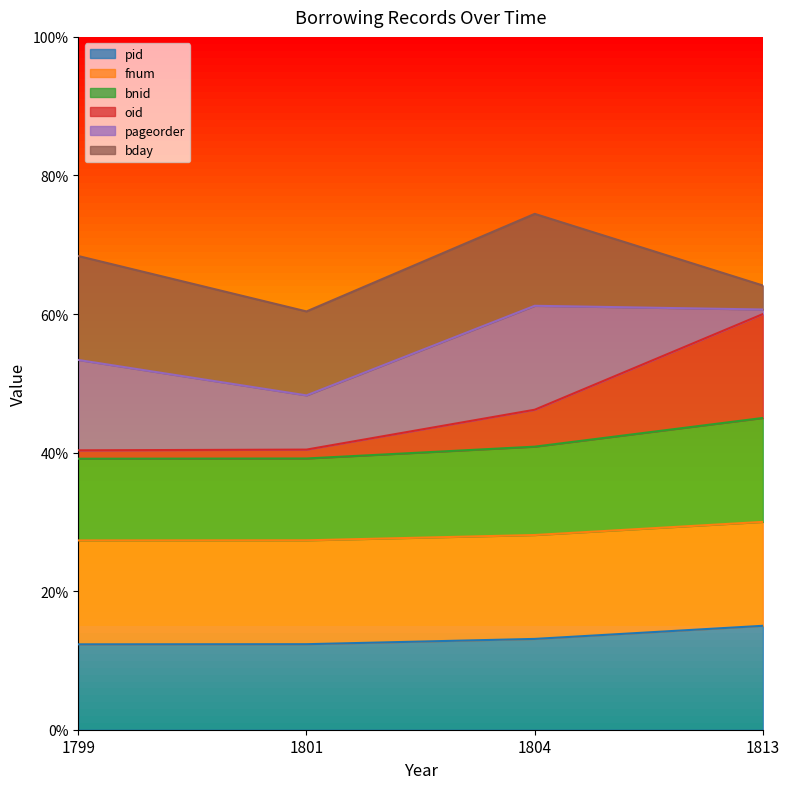

Does the chart display data point markers on the line(s)?

No